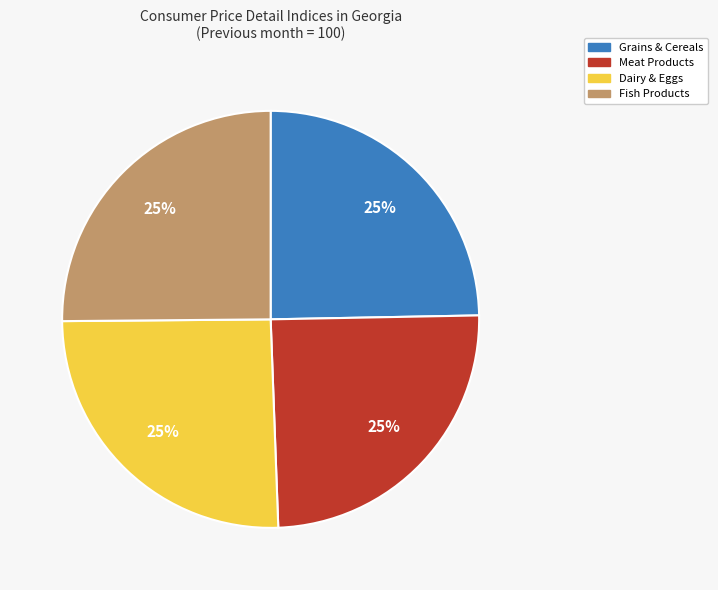

Is there any slice that represents more than half of the pie?

No